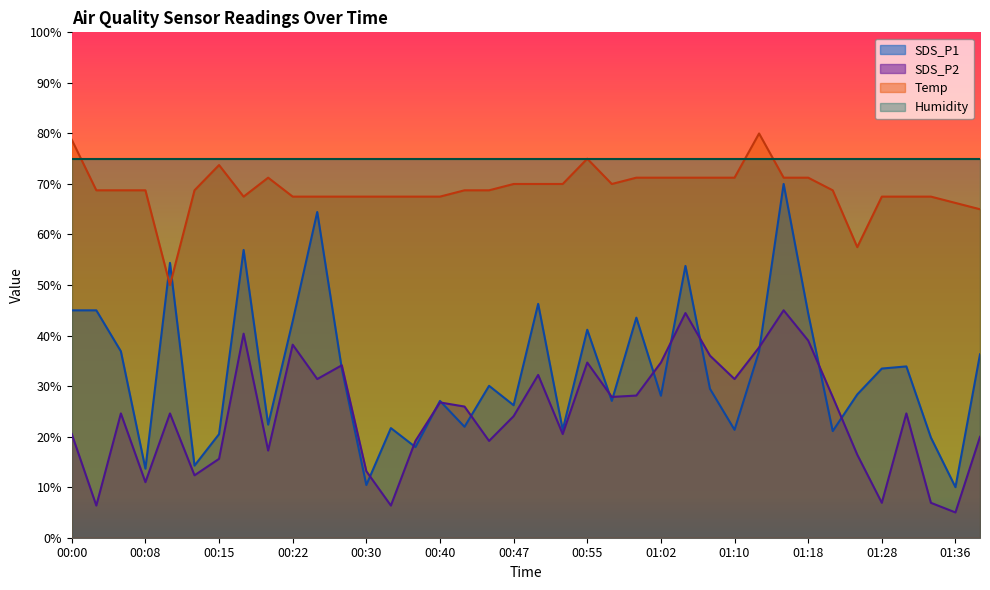

What is the sum of all SDS_P1 values?

1251.4